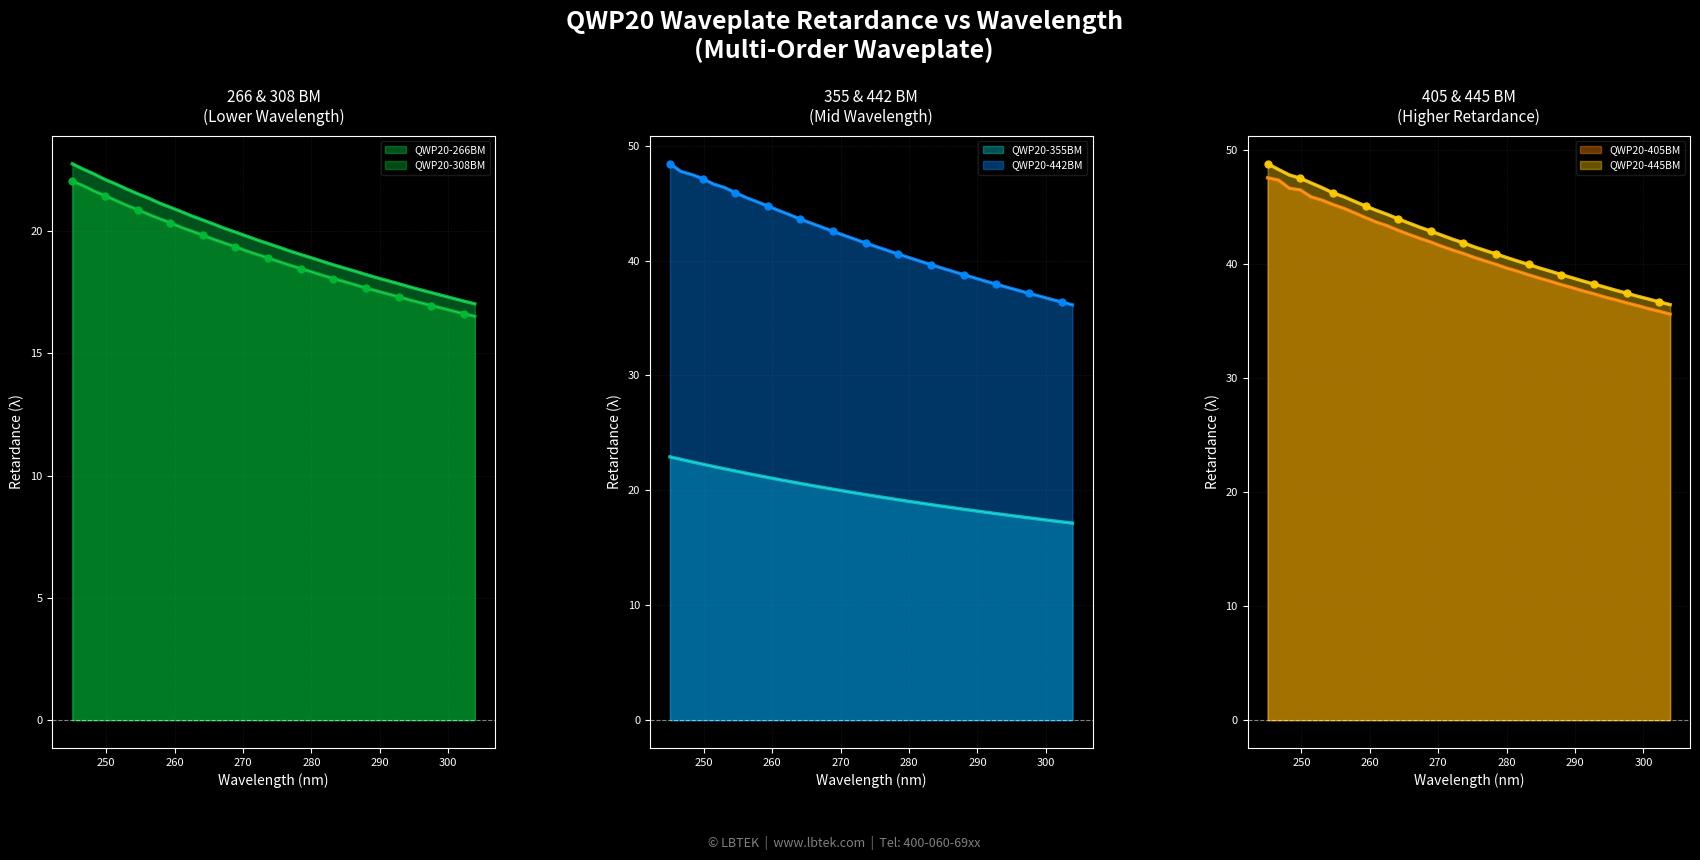

Which series has the largest total across all categories?

Retardance_445BM